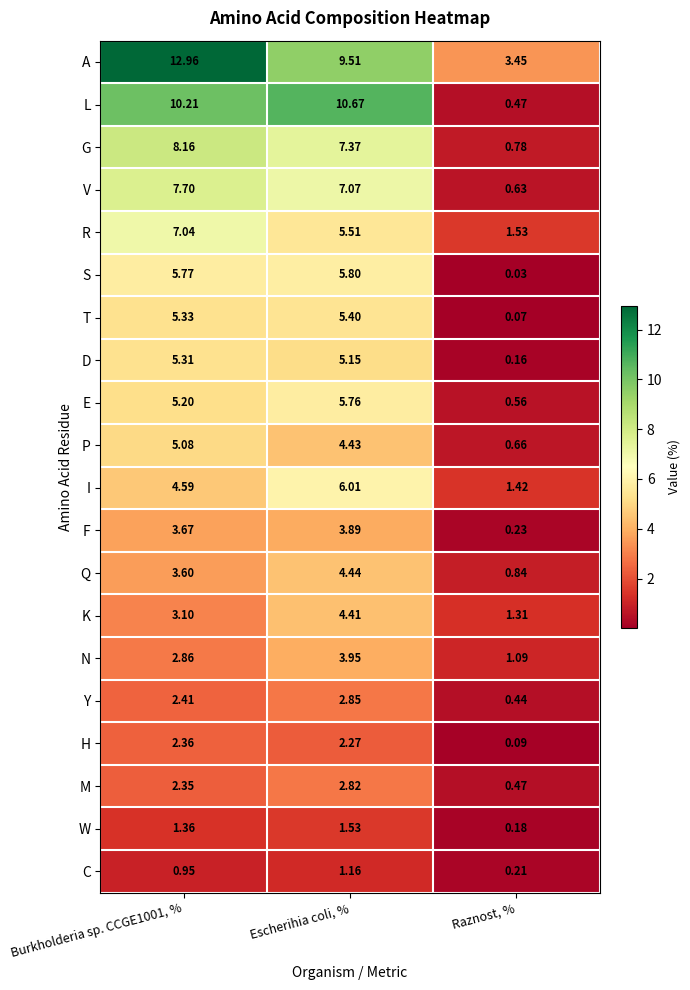

Where is Y nearest to the value 1?

Raznost, %